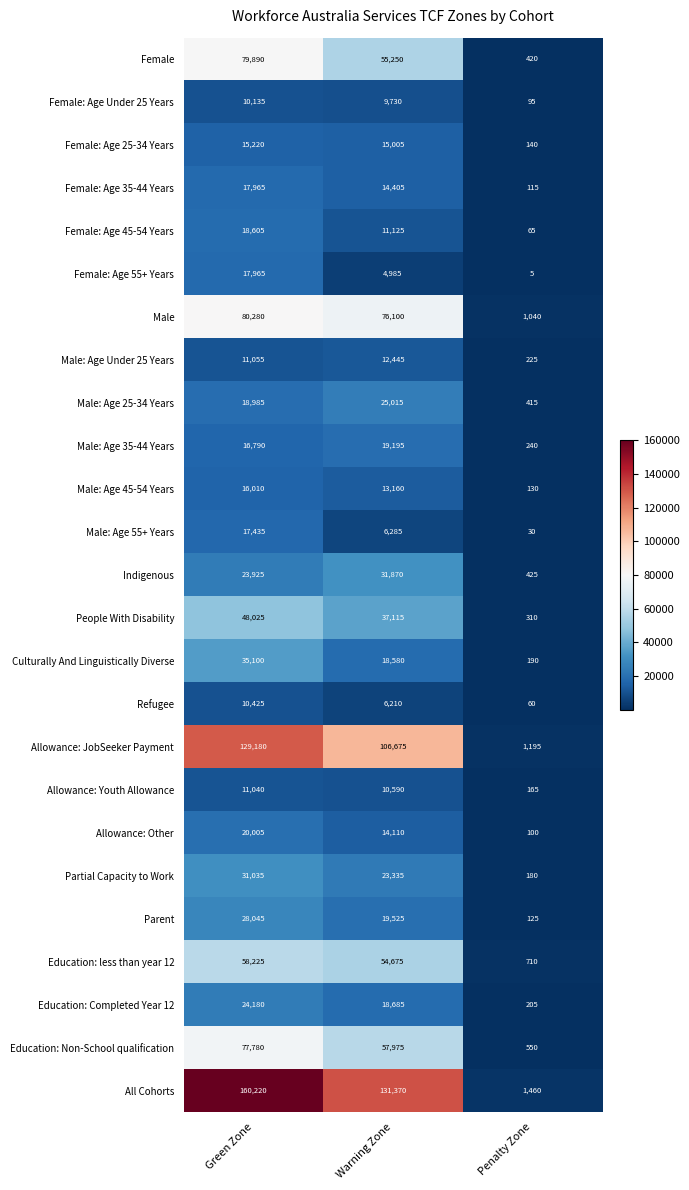

At which label is Education: Completed Year 12 closest to 12192?

Warning Zone